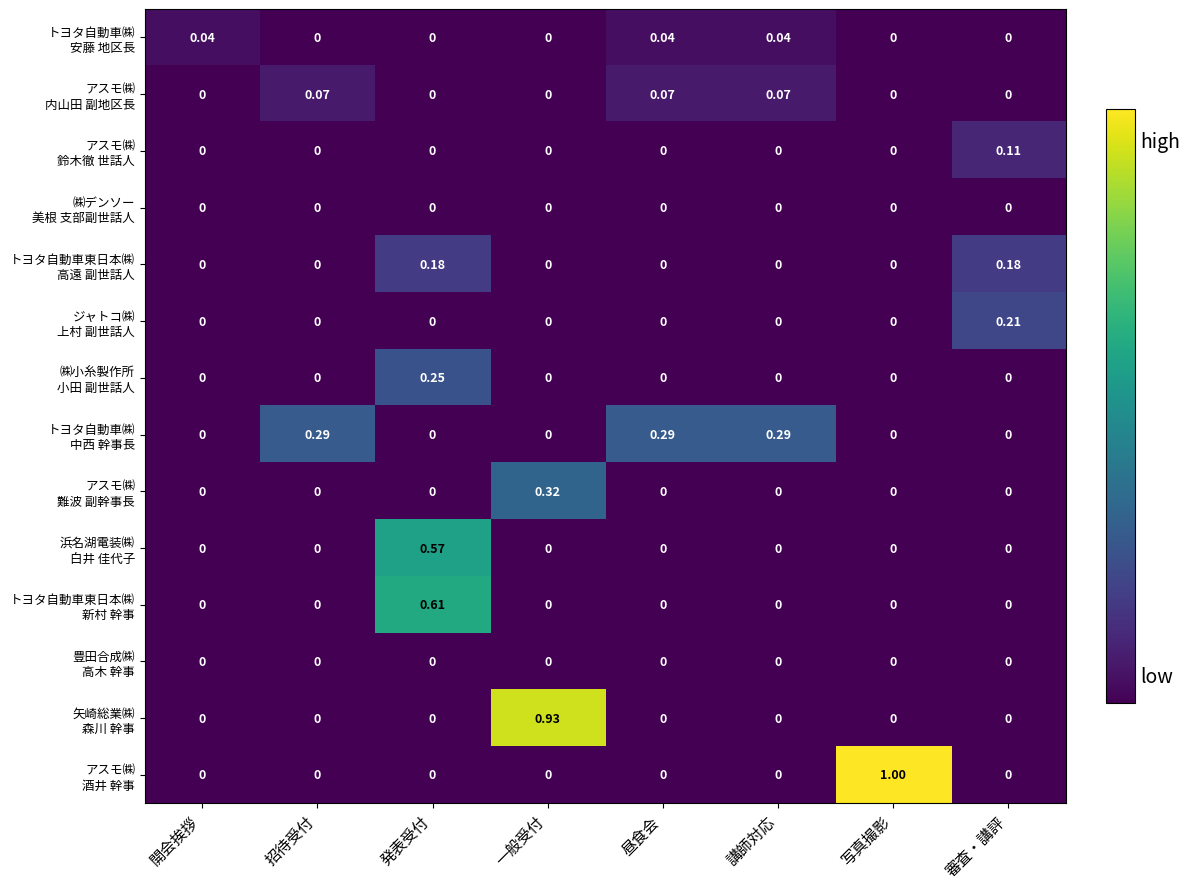

At which category does the chart reach its peak across all series?

写真撮影